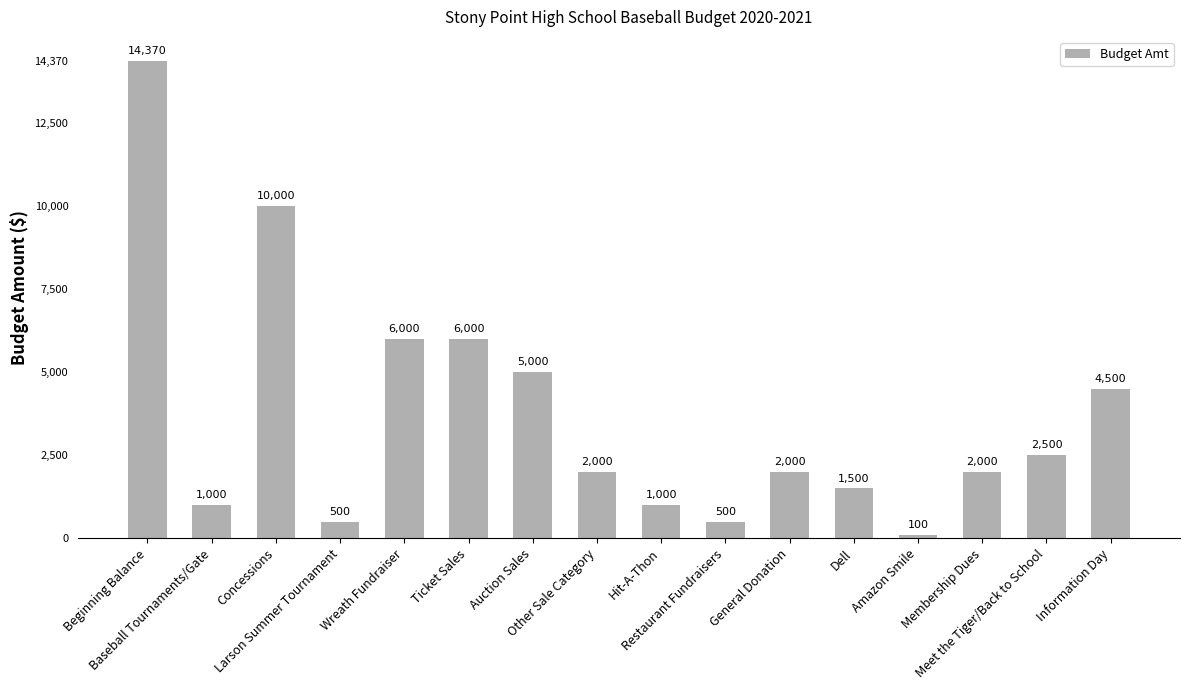

What position from the left is Baseball Tournaments/Gate?

2